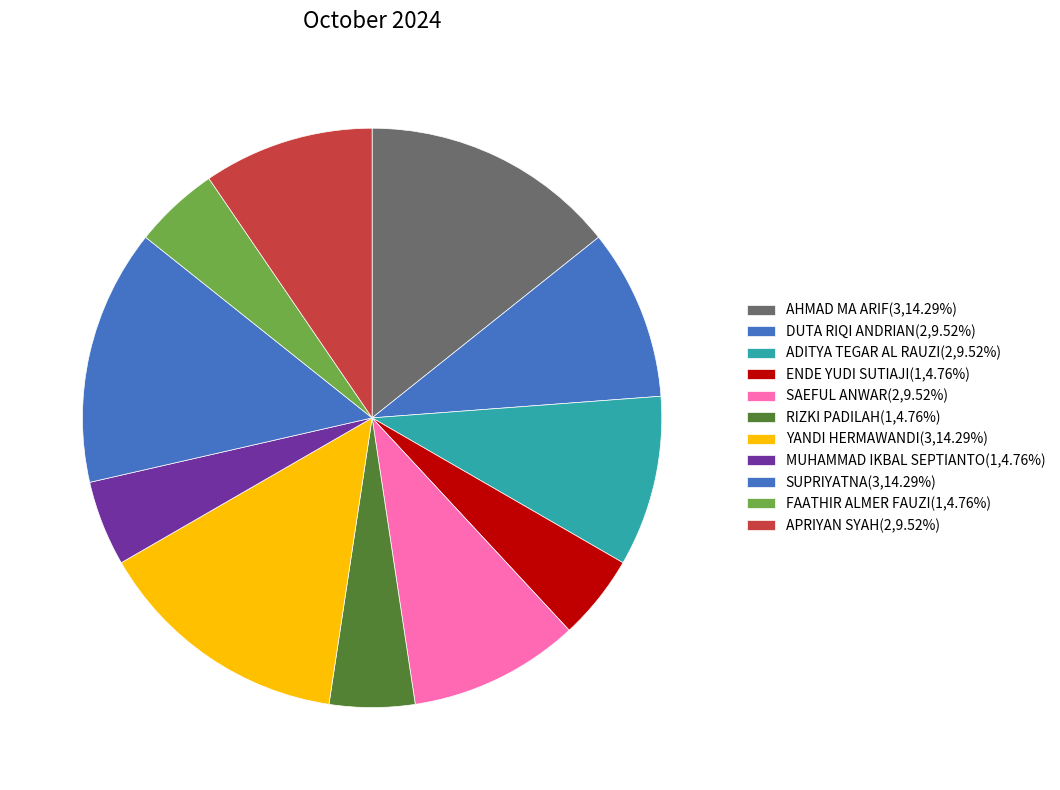

How many slices are in this pie chart?

11